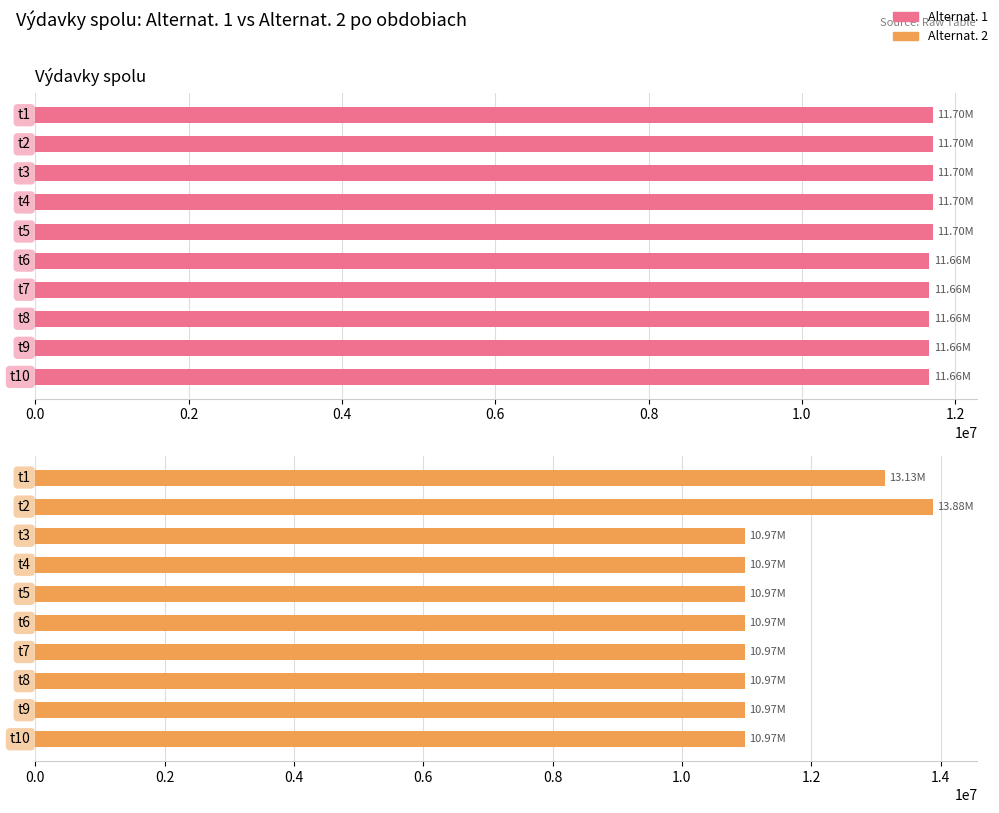

How many bars are there in total?

20